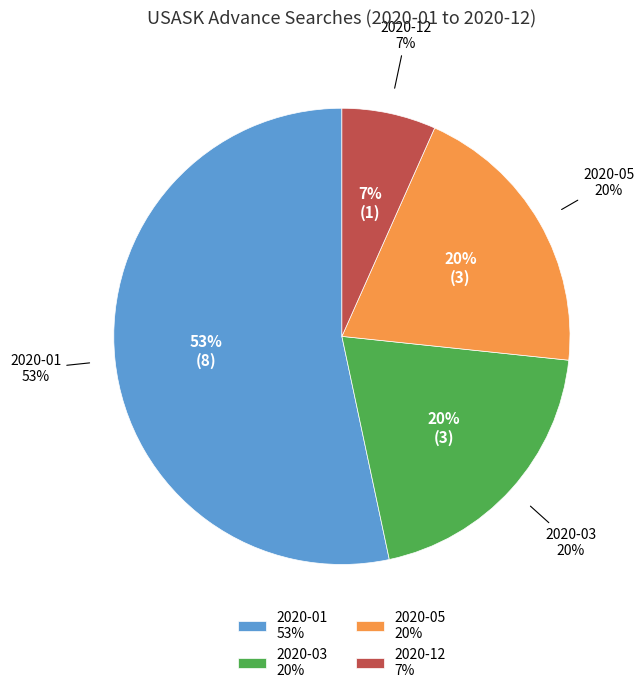

Which slice is the largest?

2020-01